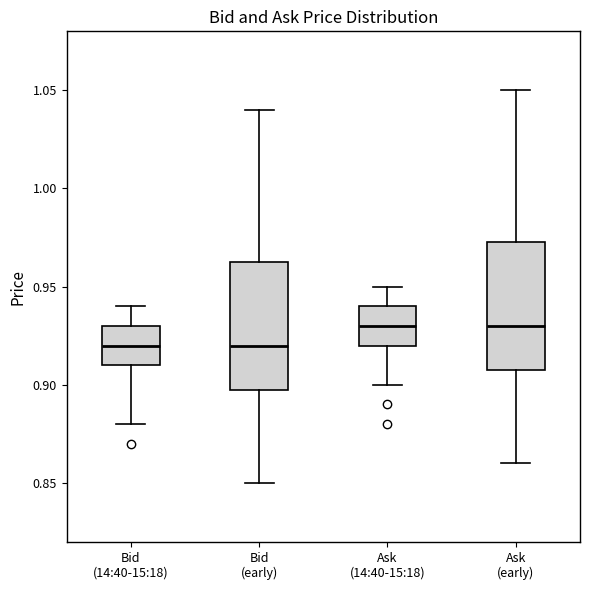

Reading left to right, read every box against the y-axis: the position of its median line, the range the box covers, and the ends of its whiskers. The values are not printed on the chart, so give them approximately, as read against the axis.

Bid (14:40-15:18): median 0.920, box 0.910 to 0.930, whiskers 0.880 to 0.940
Bid (early): median 0.920, box 0.900 to 0.965, whiskers 0.850 to 1.040
Ask (14:40-15:18): median 0.930, box 0.920 to 0.940, whiskers 0.900 to 0.950
Ask (early): median 0.930, box 0.910 to 0.975, whiskers 0.860 to 1.050